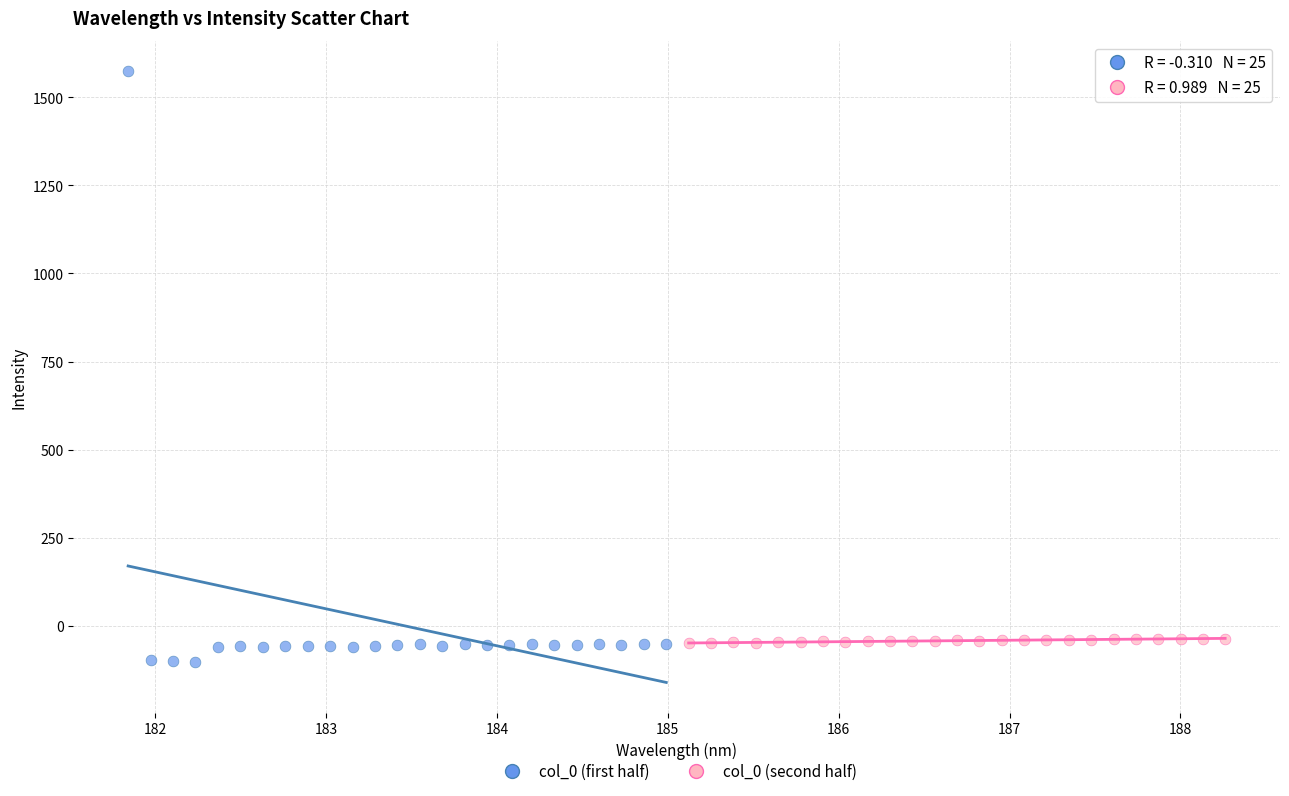

Which series reaches the maximum Y coordinate?

col_0 (first half)